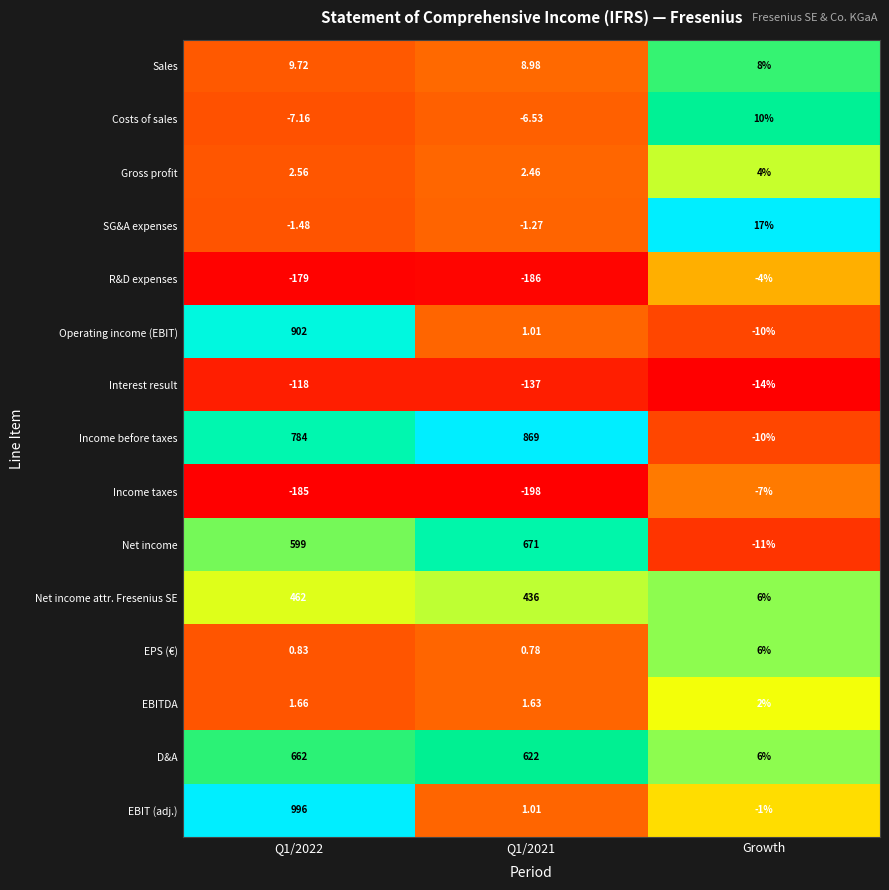

Which category has the highest value in the EBITDA series?

Growth